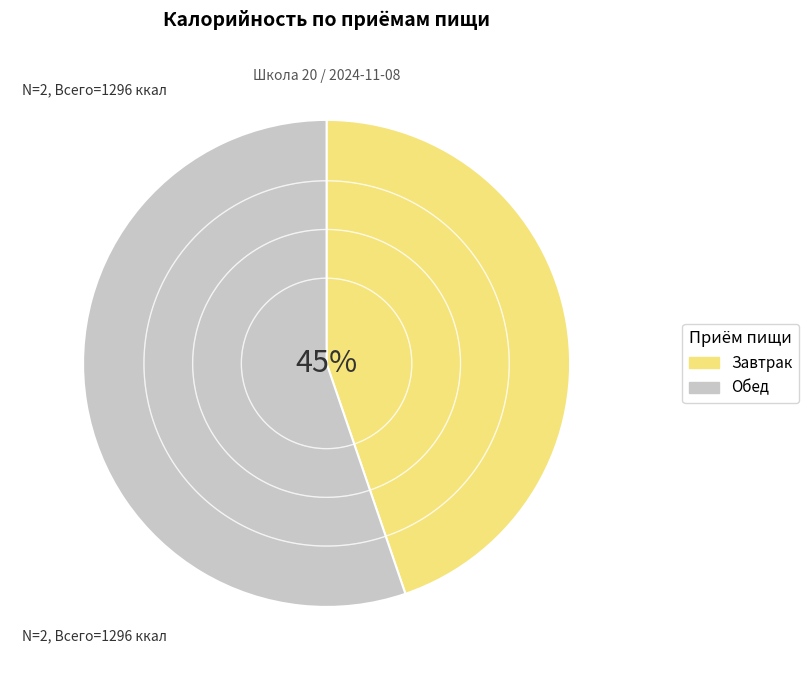

To the nearest percent, what percentage of the pie is Обед?

55%